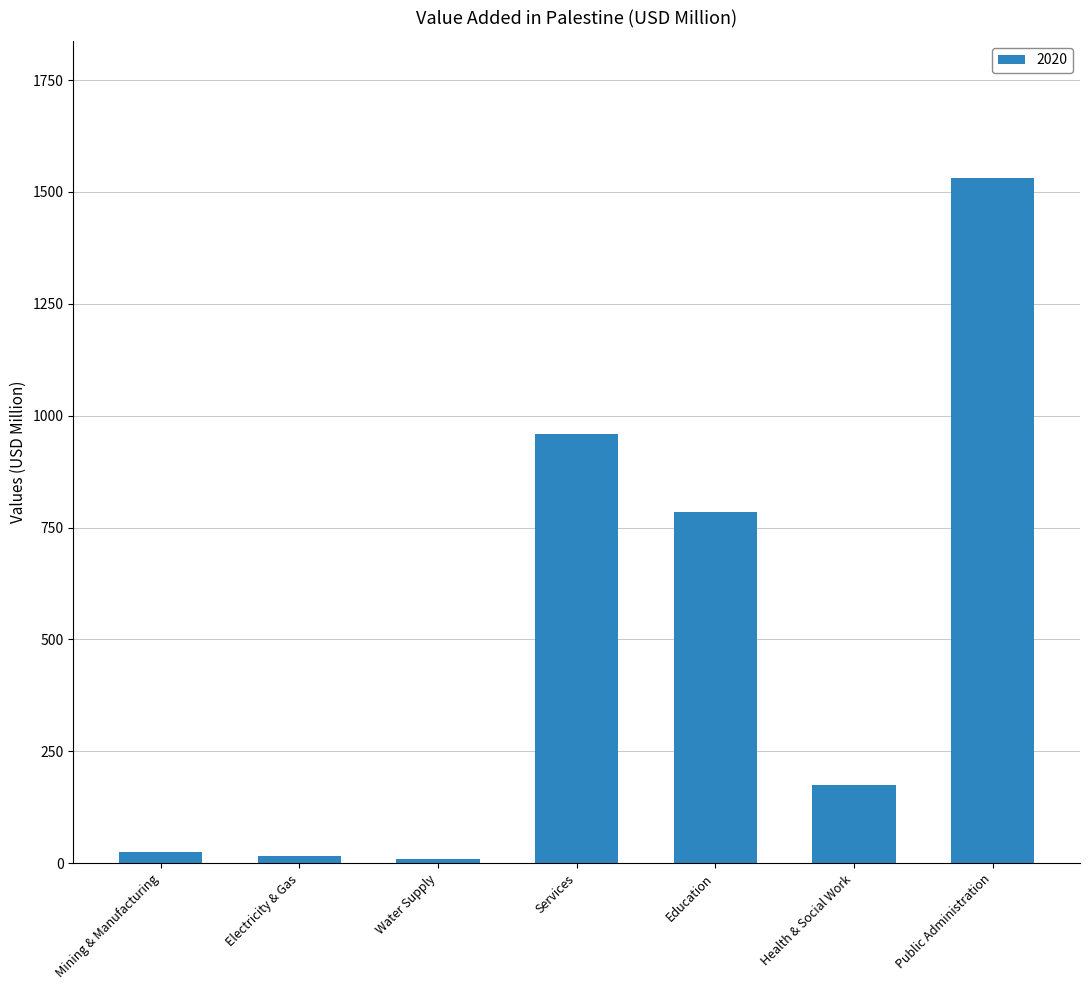

Does the chart contain any negative values?

No